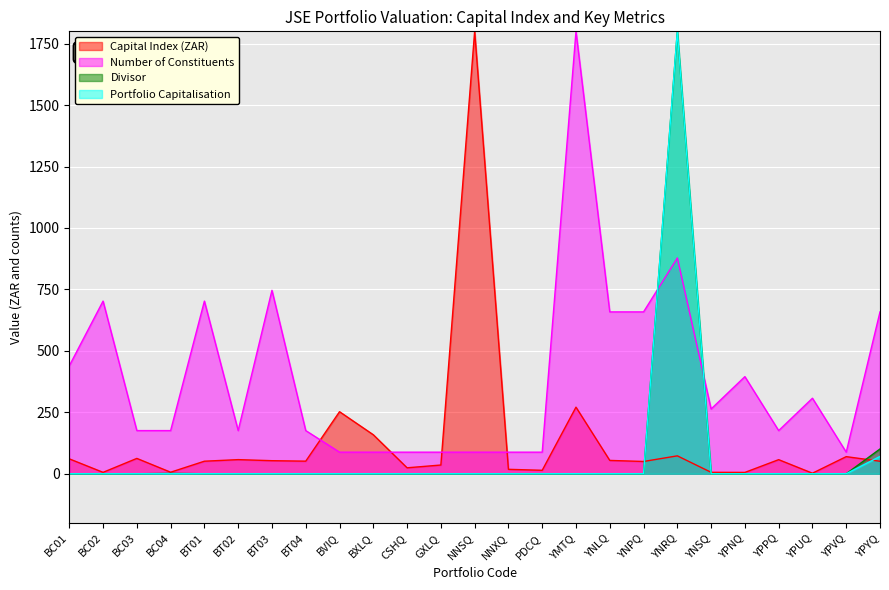

Reading right to left, what are all the values shown in this chart?

Capital Index (ZAR): 50.9	69.6	2.2	57.4	5.4	5.9	72.8	49.9	54.3	270.9	14.1	18.0	1800.0	35.5	24.2	158.7	252.5	51.2	53.1	57.5	51.0	6.2	62.4	5.7	60.7
Number of Constituents: 658.5	87.8	307.3	175.6	395.1	263.4	878.0	658.5	658.5	1800.0	87.8	87.8	87.8	87.8	87.8	87.8	87.8	175.6	746.3	175.6	702.4	175.6	175.6	702.4	439.0
Divisor: 100.8	0.0	0.0	0.0	0.0	0.0	1800.0	0.0	0.0	0.0	0.0	0.0	0.0	0.0	0.0	0.0	0.0	0.0	0.0	0.0	0.0	1.3	0.0	0.1	0.0
Portfolio Capitalisation: 70.5	0.0	0.0	0.0	0.0	0.0	1800.0	0.0	0.0	0.1	0.0	0.0	0.0	0.0	0.0	0.0	0.0	0.0	0.0	0.0	0.0	0.1	0.0	0.0	0.0